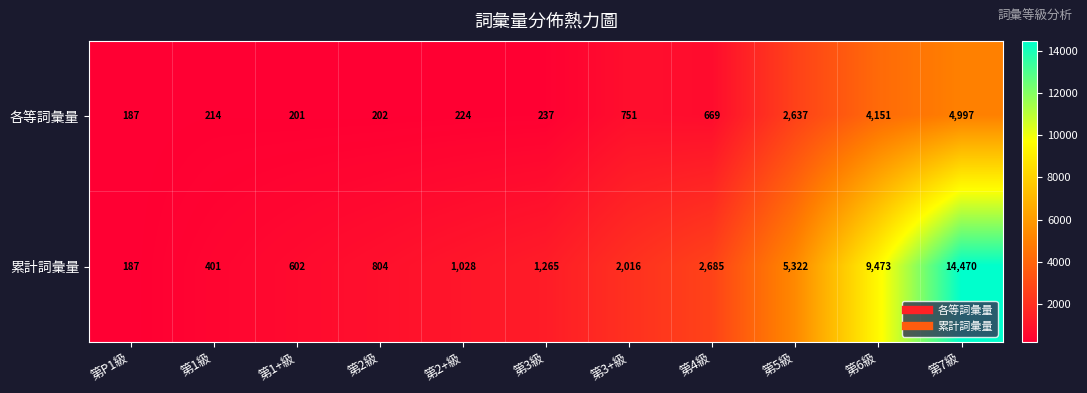

At how many categories does at least one series exceed 10967?

1